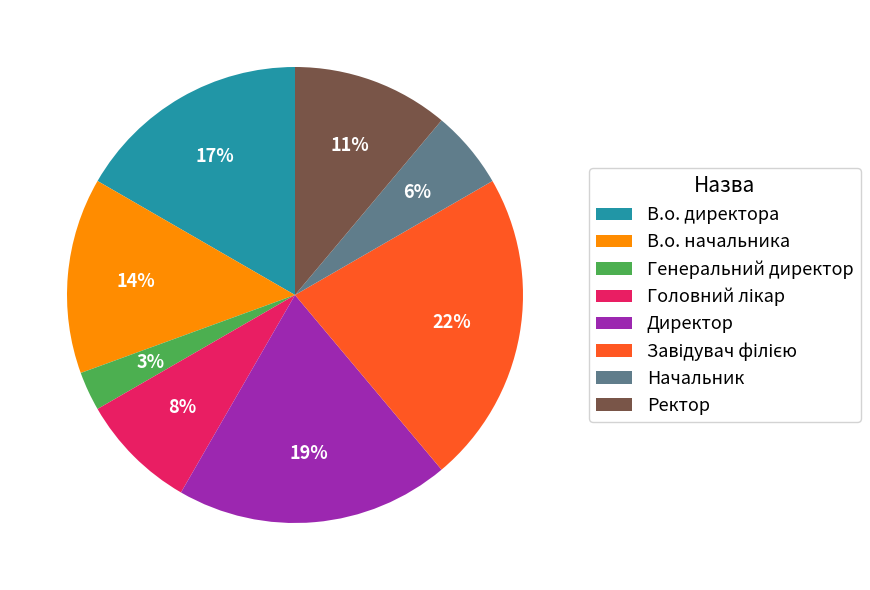

To the nearest percent, what portion does Начальник represent?

6%